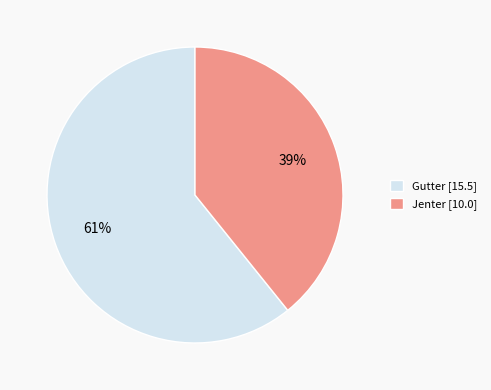

Rank the categories by value from lowest to highest.

Jenter, Gutter